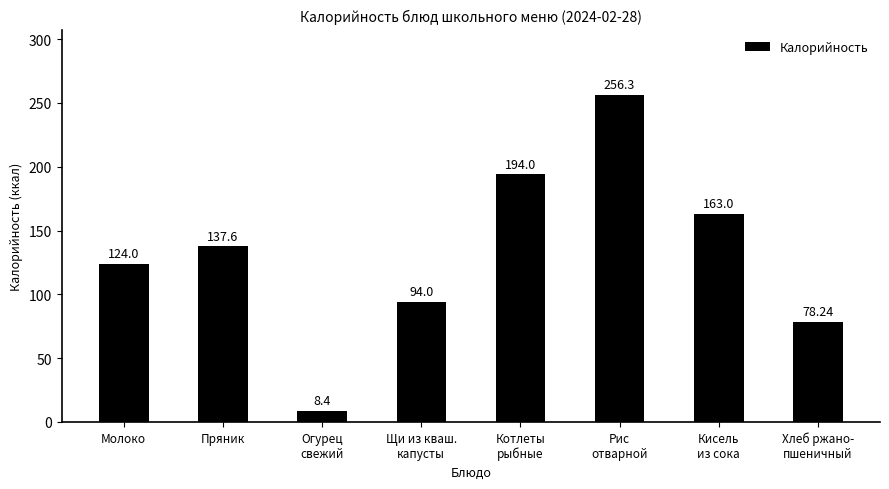

What is the label of the 5th bar from the left?

Котлеты
рыбные